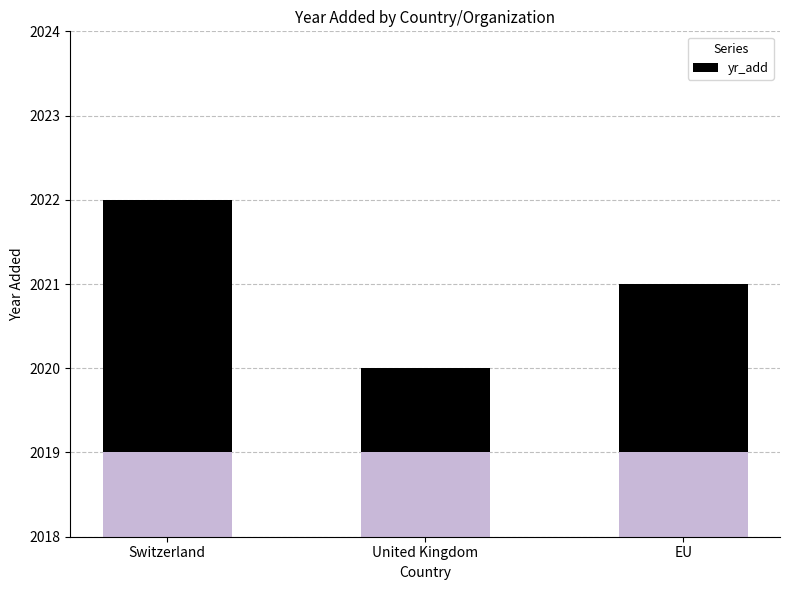

How many values are below 2?

1